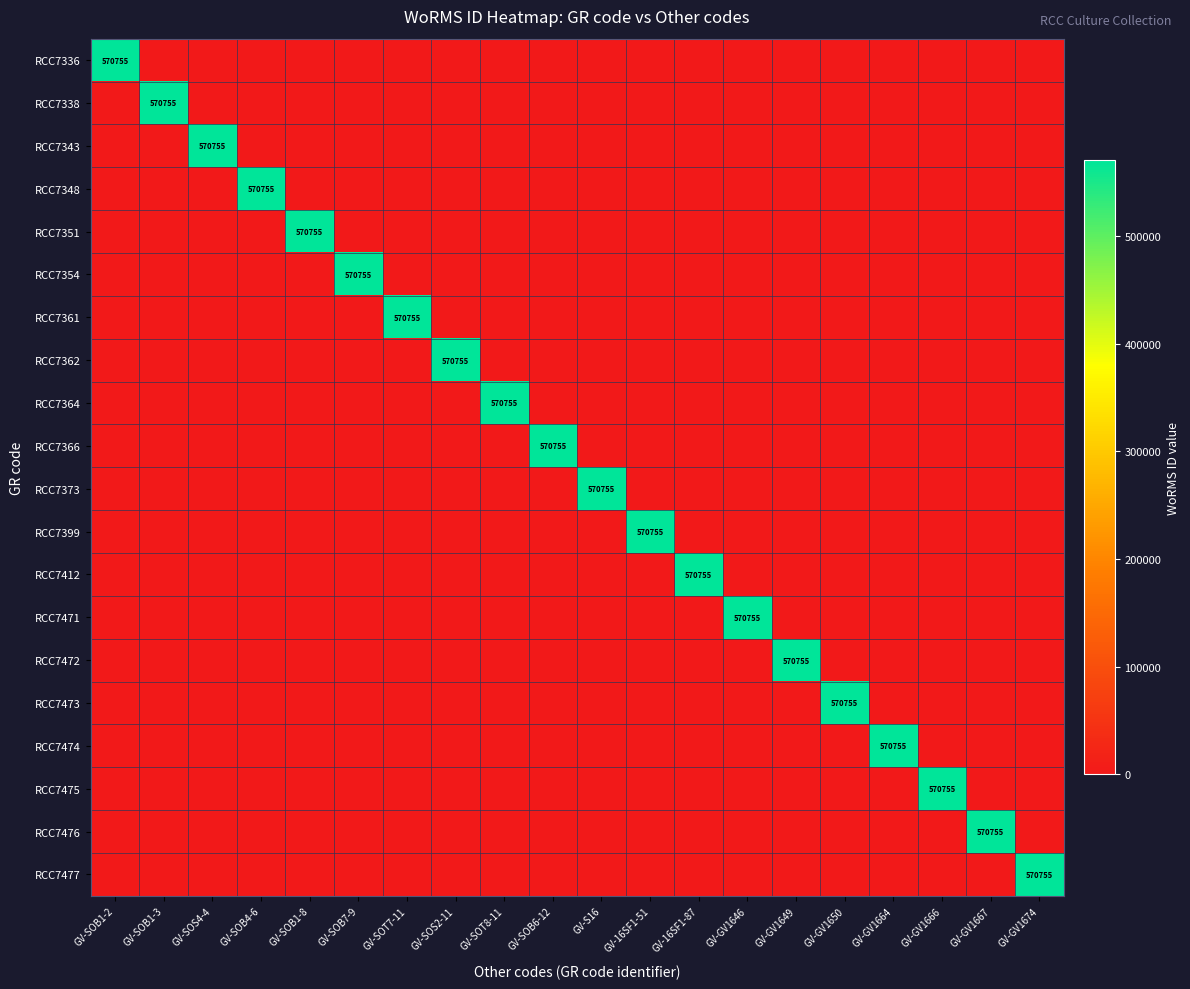

The RCC7348 series shows 570755 at GV-SOB4-6. True or false?

True